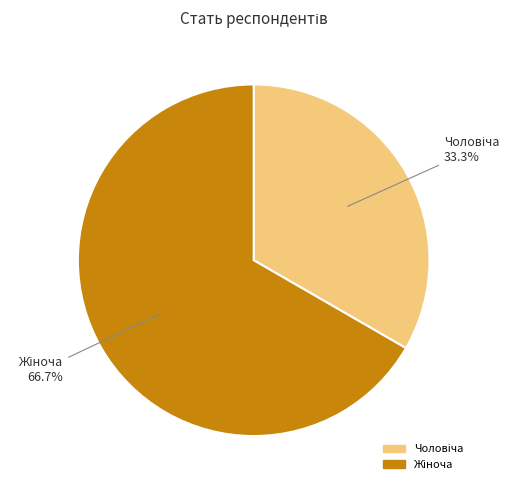

Is there any slice that represents more than half of the pie?

Yes